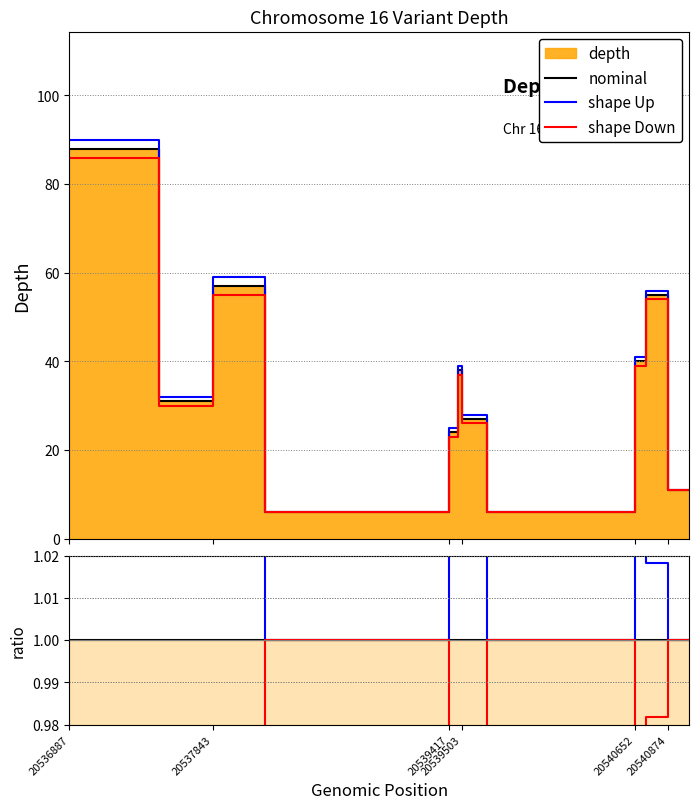

Rank the series by their average value, from highest to lowest.

shape Up, nominal, shape Down